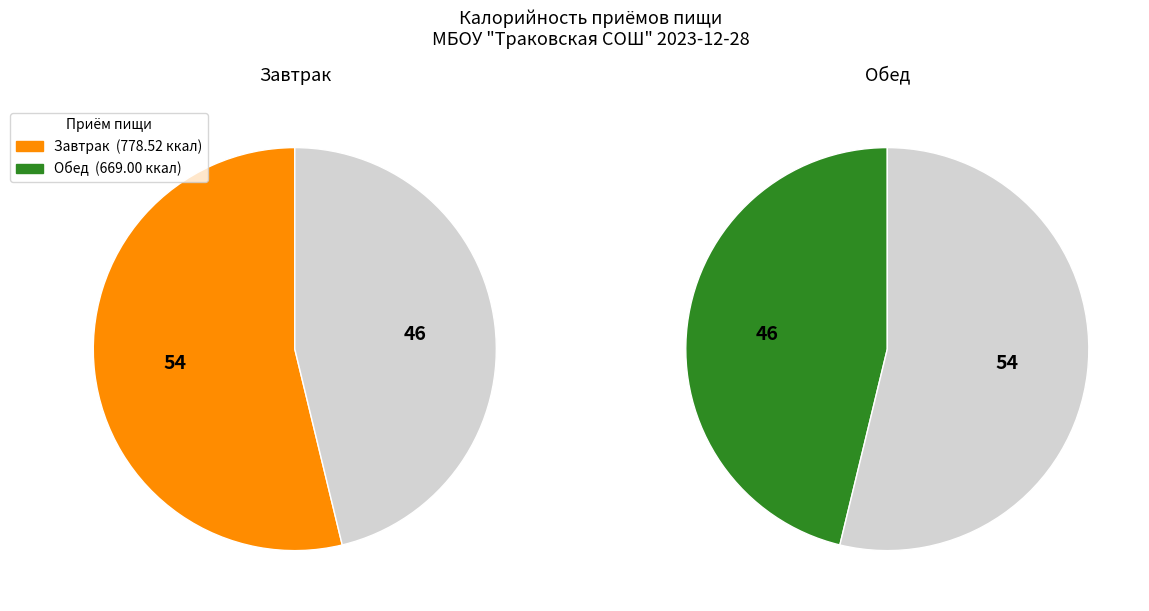

Is the sum of Завтрак and Обед greater than half?

Yes